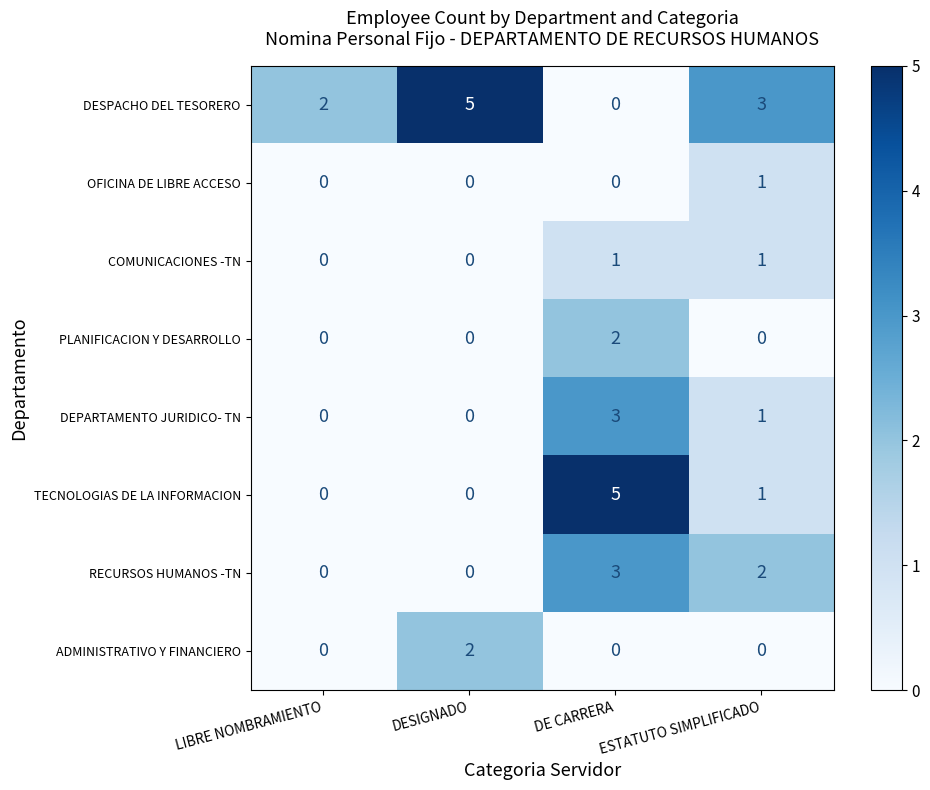

True or false: DEPARTAMENTO JURIDICO- TN has a value of 2 at LIBRE NOMBRAMIENTO.

False